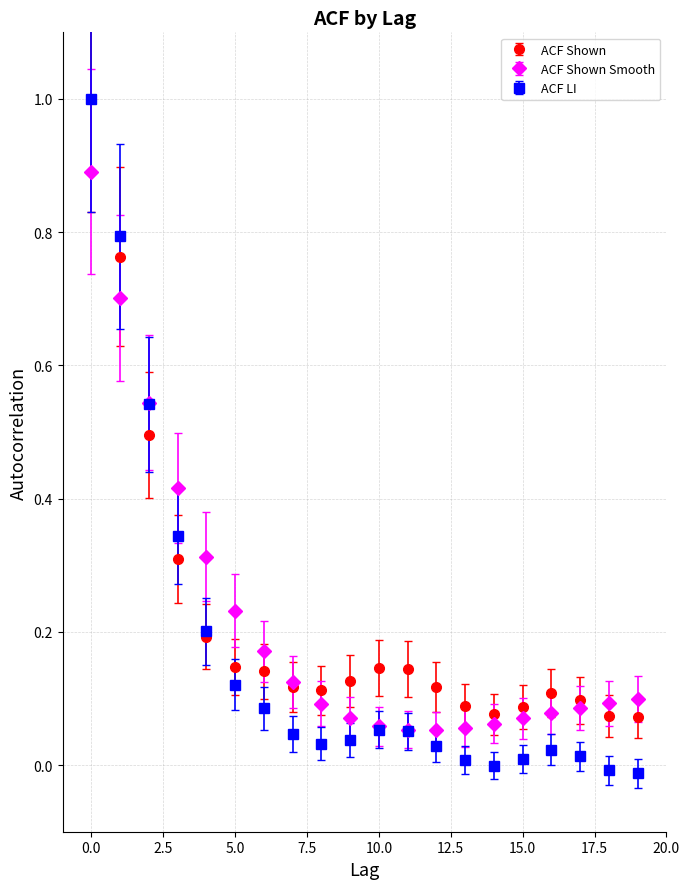

Which series has the widest spread of values?

ACF LI